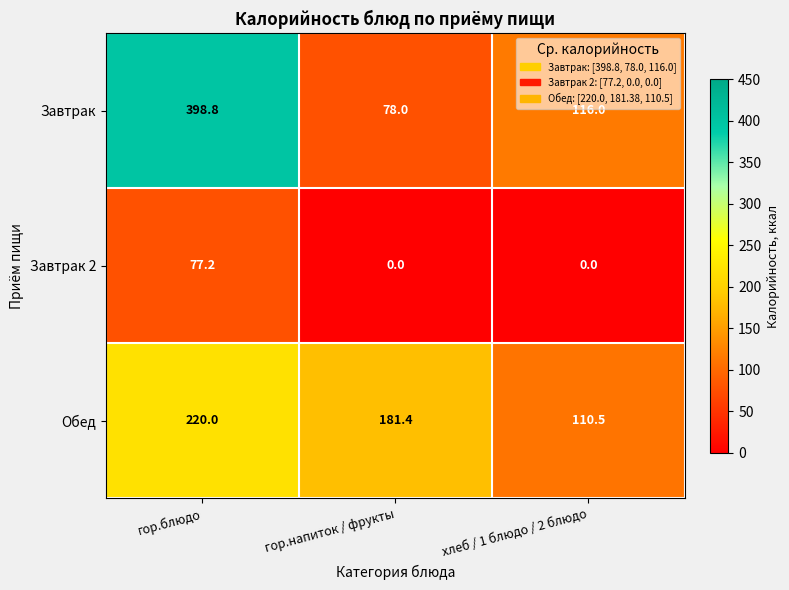

Between гор.блюдо and гор.напиток / фрукты, which series saw the biggest shift?

Завтрак